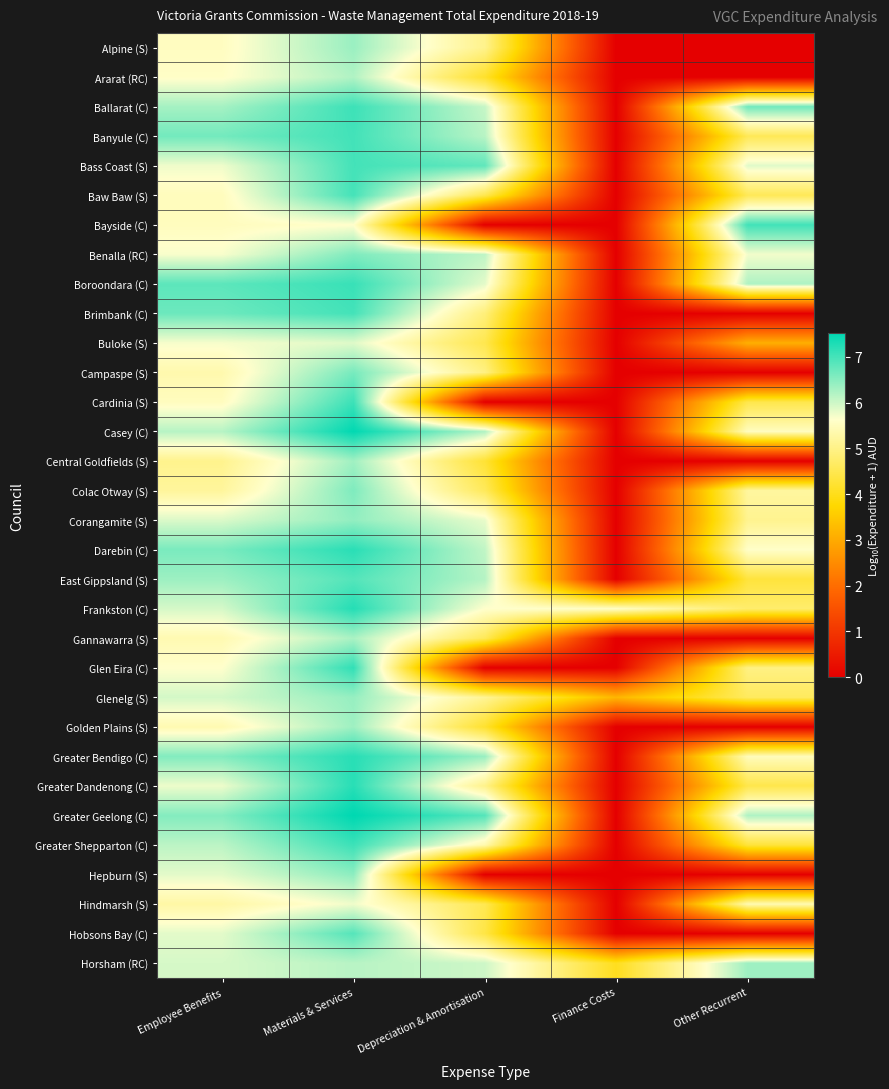

How many series are shown in this chart?

32